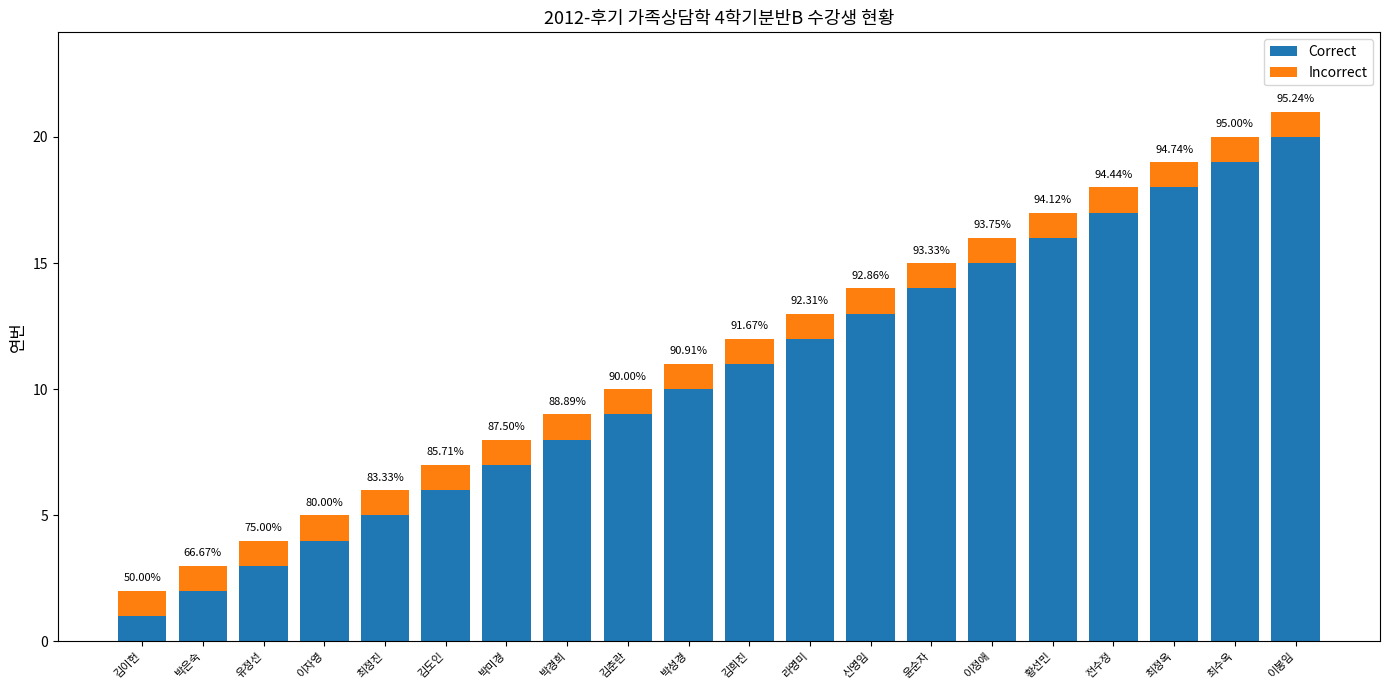

What are all the series names shown in the legend?

Correct, Incorrect